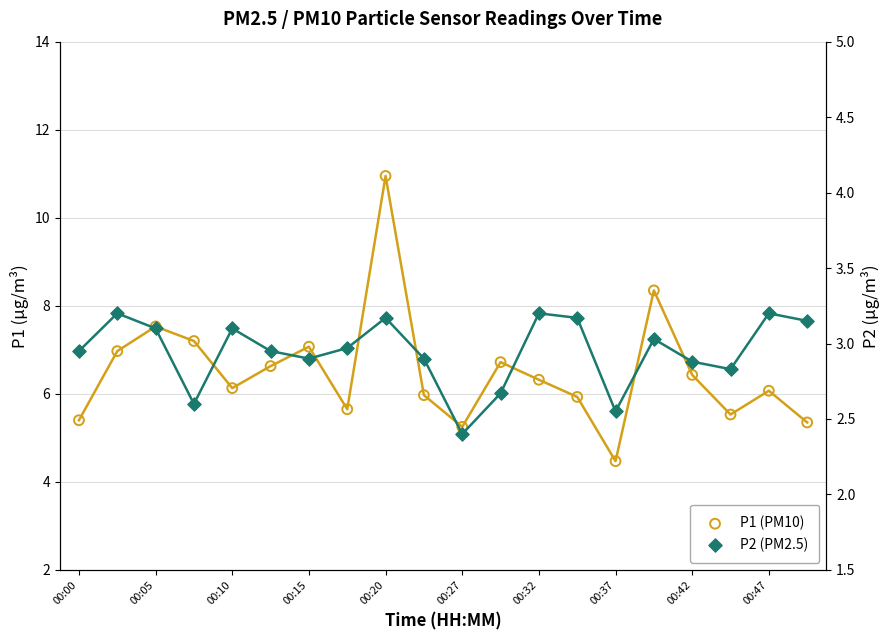

What are all the series names shown in the legend?

P1 (PM10), P2 (PM2.5)